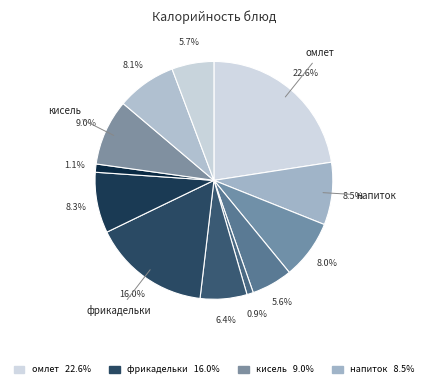

Count the number of slices in the pie.

12